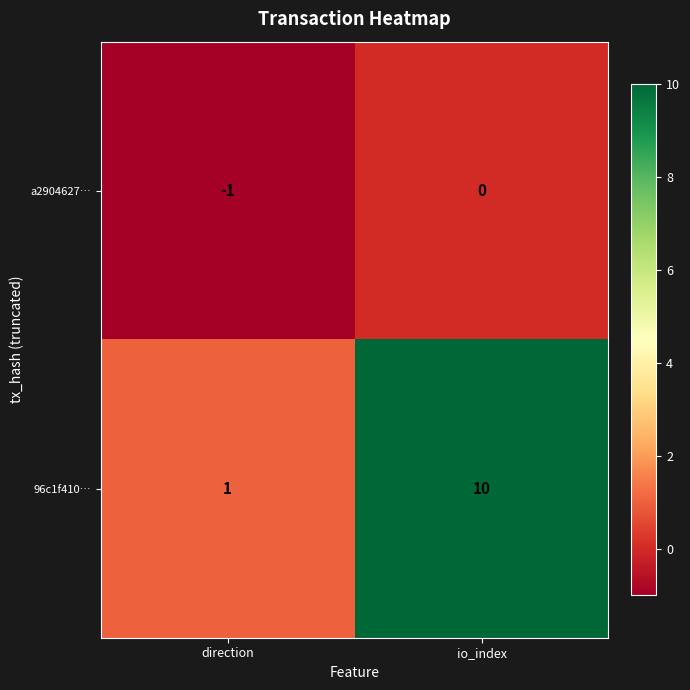

What is the sum of the 96c1f410… values at io_index and direction?

11